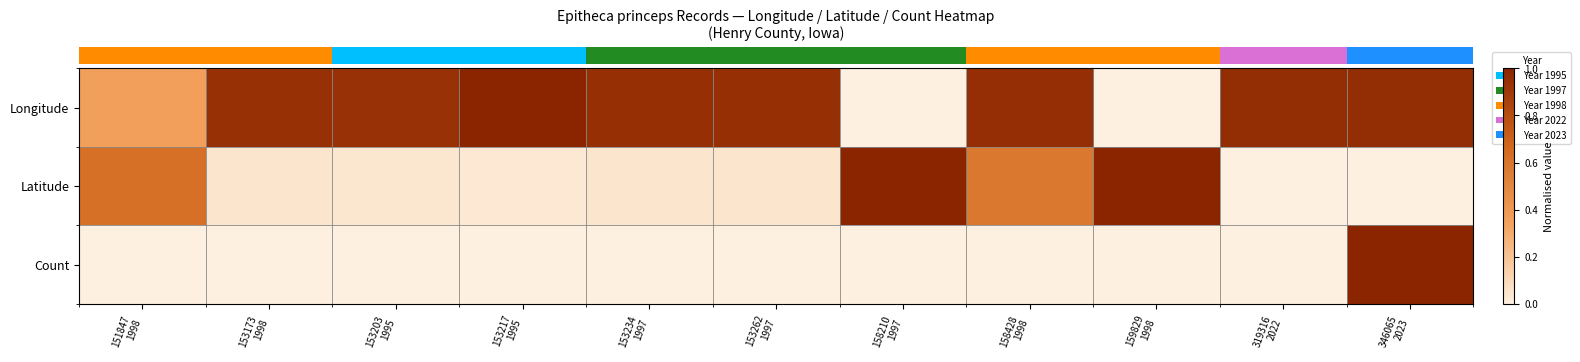

Count the number of categories in the chart.

11